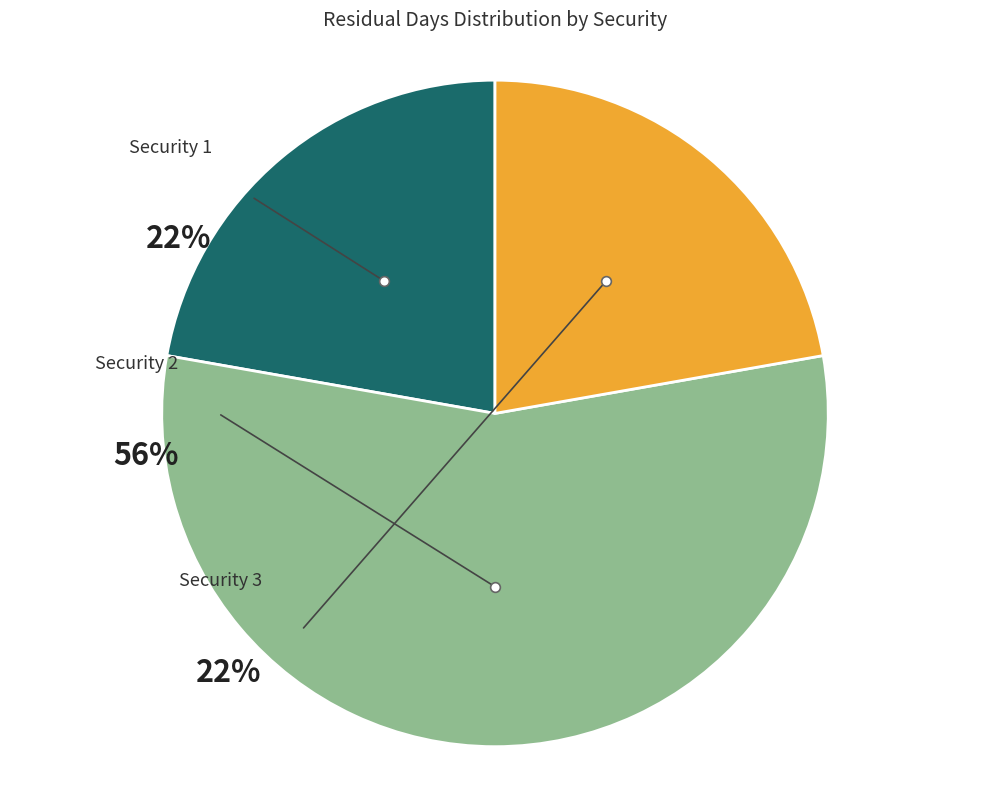

To the nearest percent, what is the difference between the L&T FINANCE LTD CP (2) and BILT GRAPHIC PAPER CP (3) slice percentages?

33%